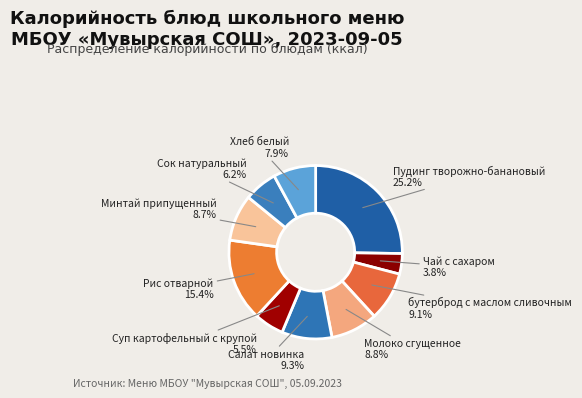

Does Минтай припущенный represent more than half of the total?

No